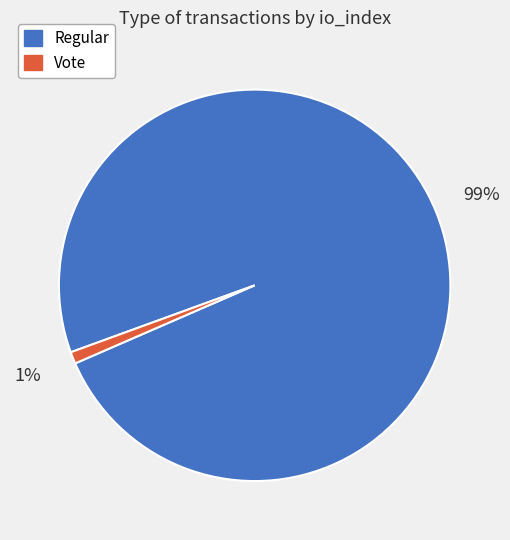

Which category accounts for the majority?

Regular